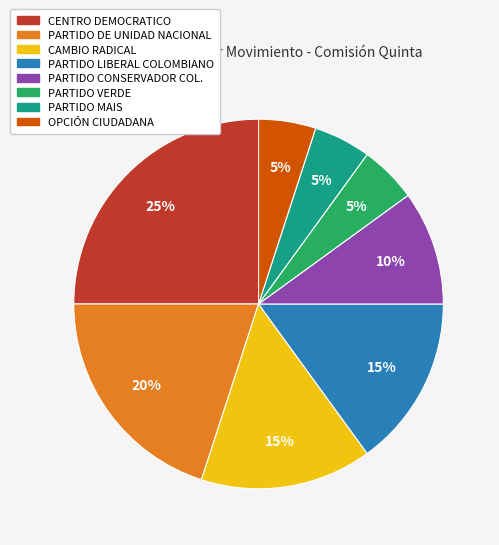

Which slice is the largest?

CENTRO DEMOCRATICO